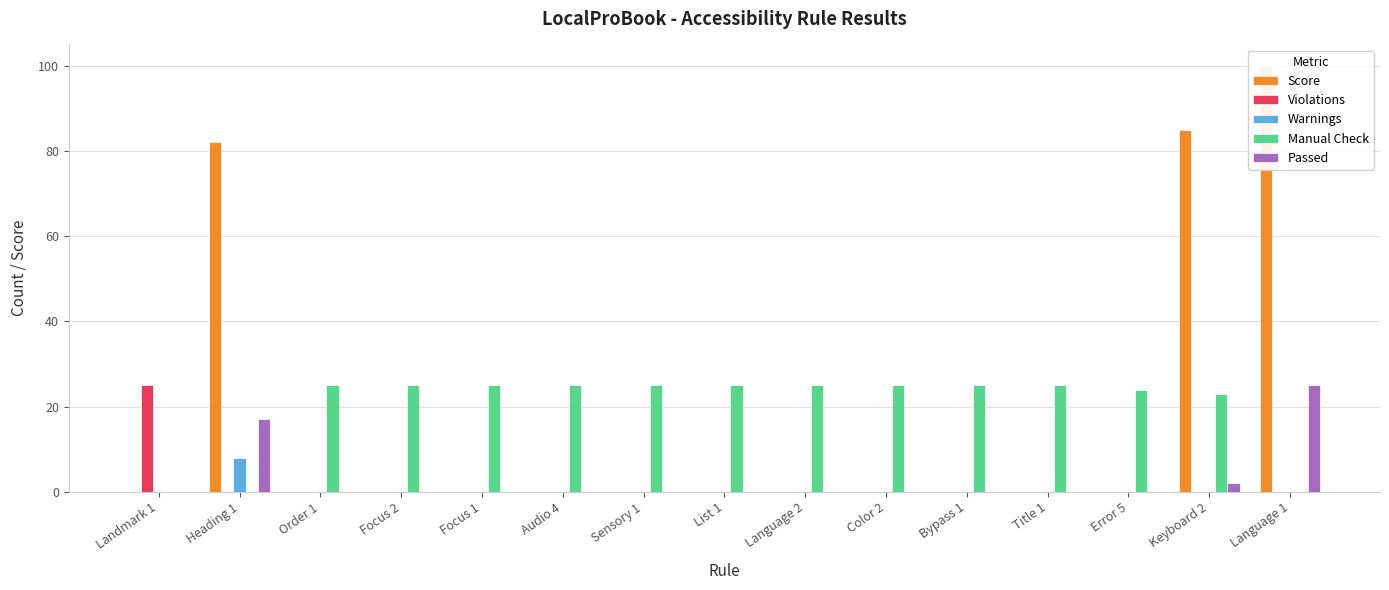

What is the difference between the maximum and minimum values in the Violations series?

25